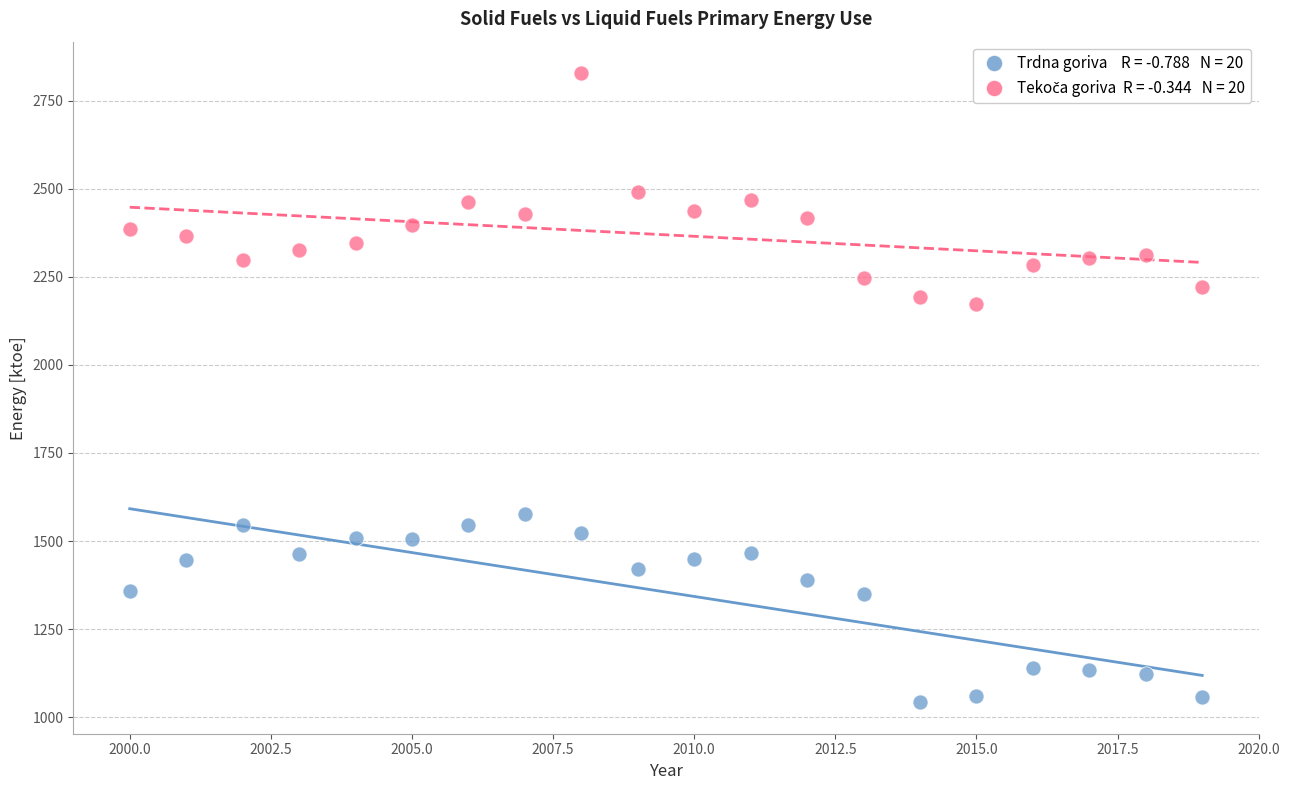

Across all data points, what is the range of X values (max minus min)?

19.0